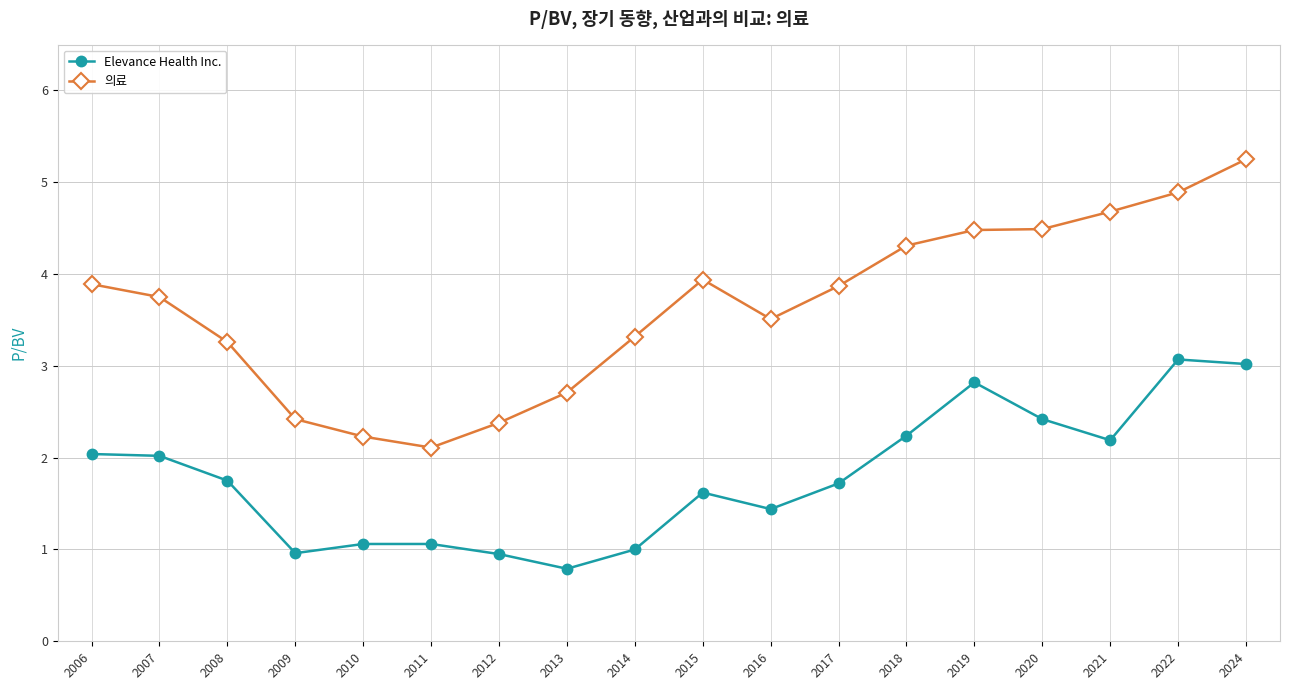

Is it true that Elevance Health Inc. equals 0.4 at 2012?

False